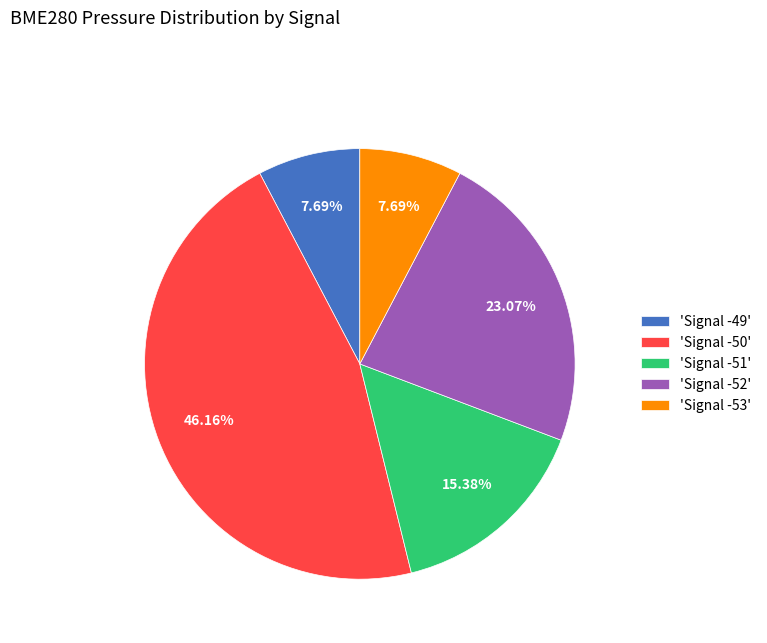

Does any single category account for the majority?

No